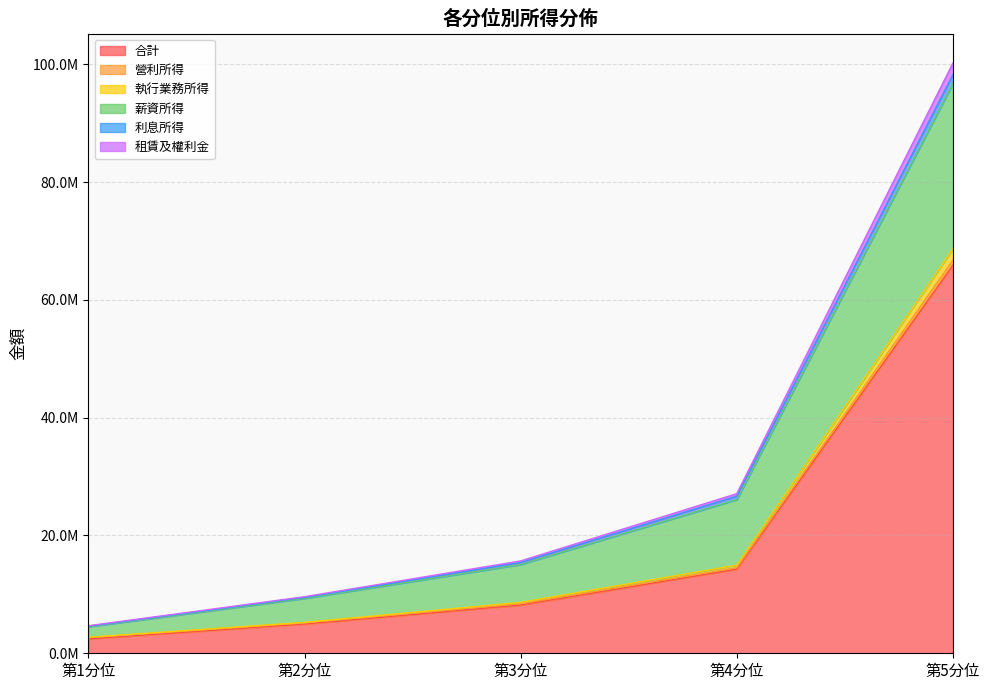

At how many categories does at least one series exceed 48562260?

1